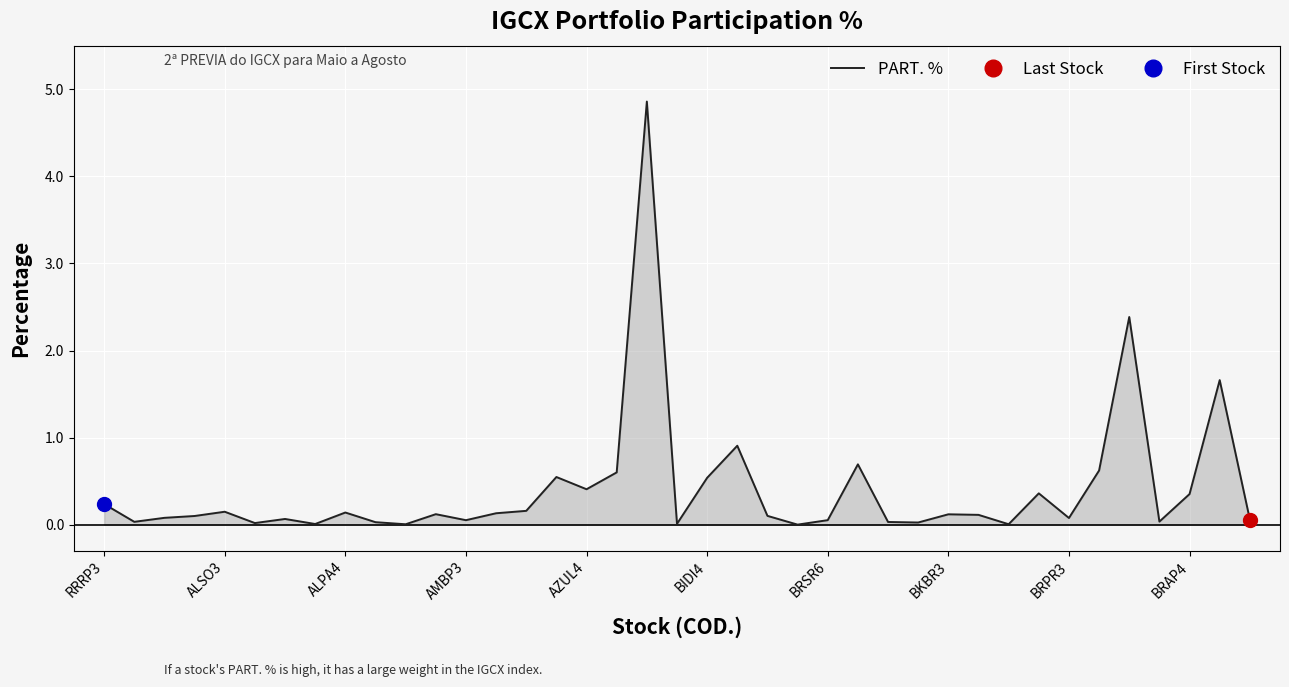

Does the chart display data point markers on the line(s)?

No